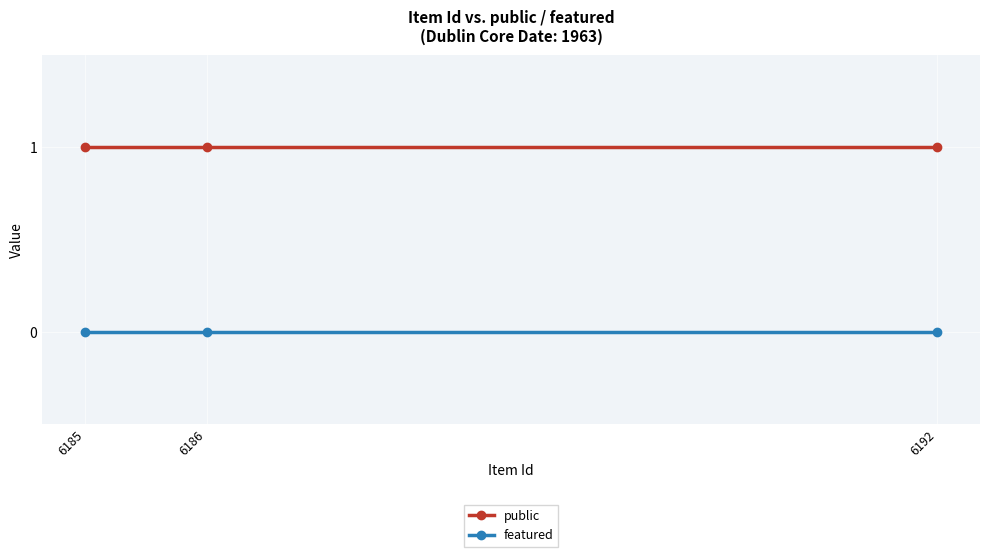

List the series in order of their peak value, highest first.

public, featured